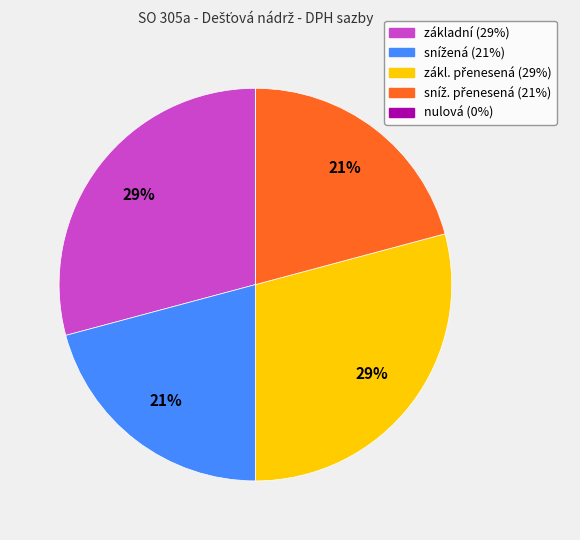

Does any single category account for the majority?

No